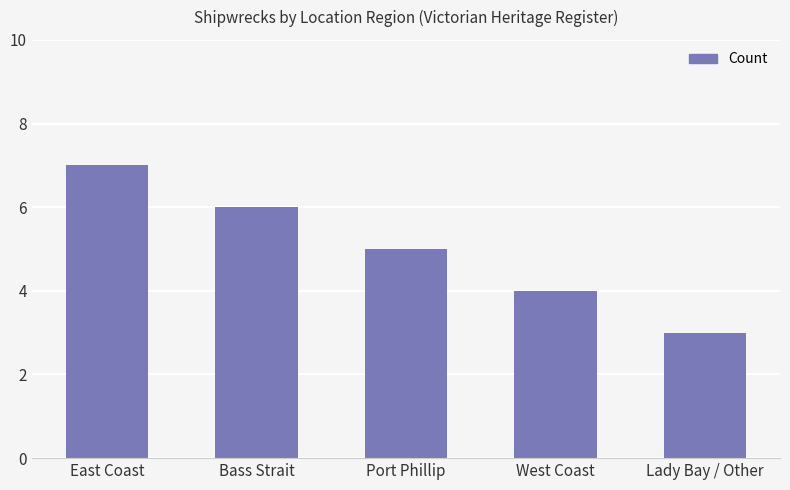

Count the number of data series in this chart.

1